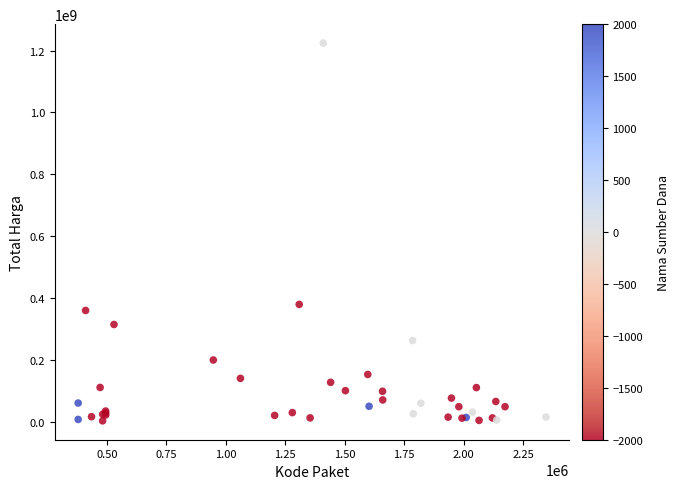

What Y value in the scatter plot is closest to 613538875?

379075000